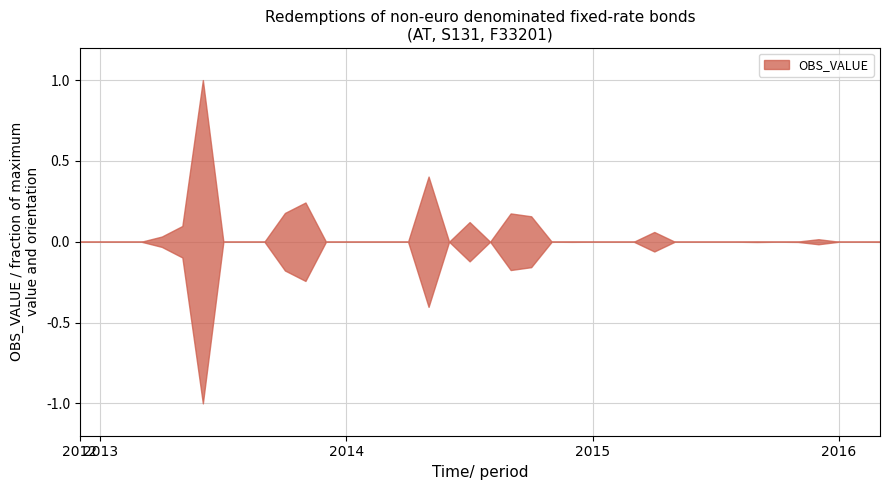

Which label corresponds to the largest value in the chart?

2013-06